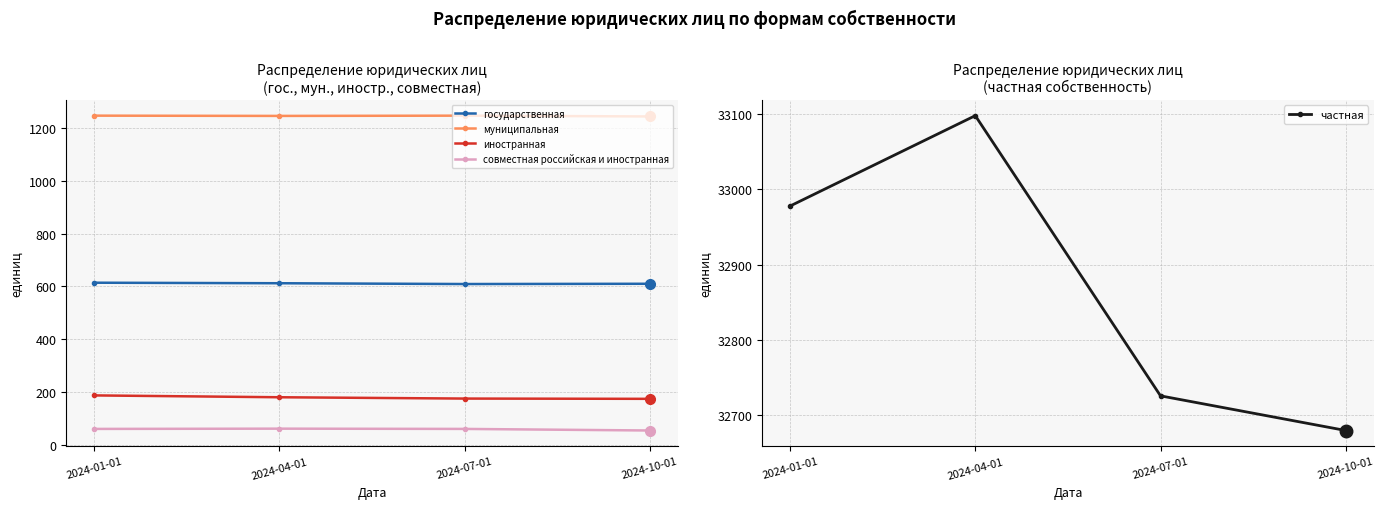

Is it true that государственная equals 612 at 2024-04-01?

True